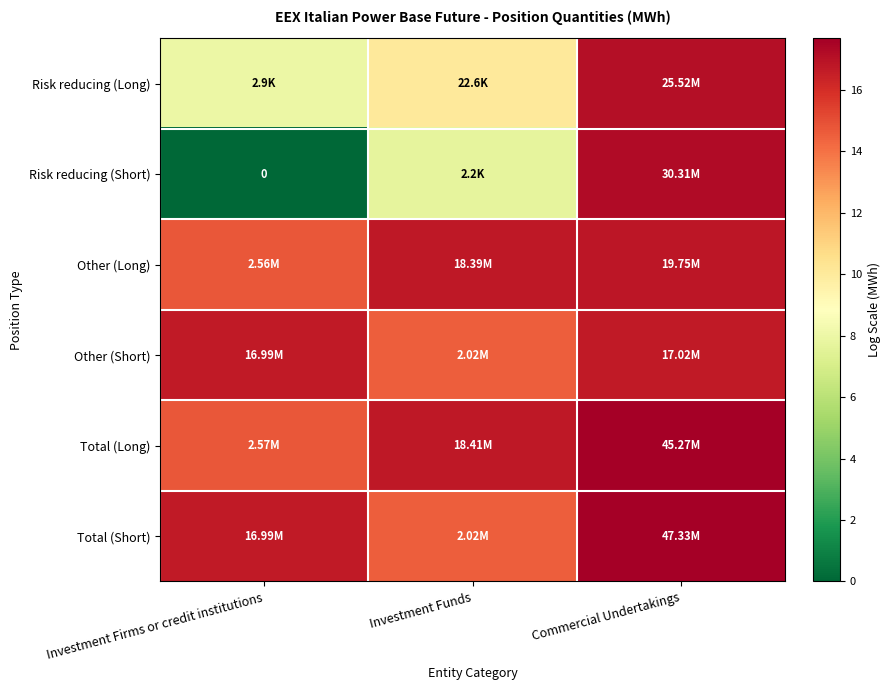

At which label does Total (Short) reach its minimum?

Investment Funds